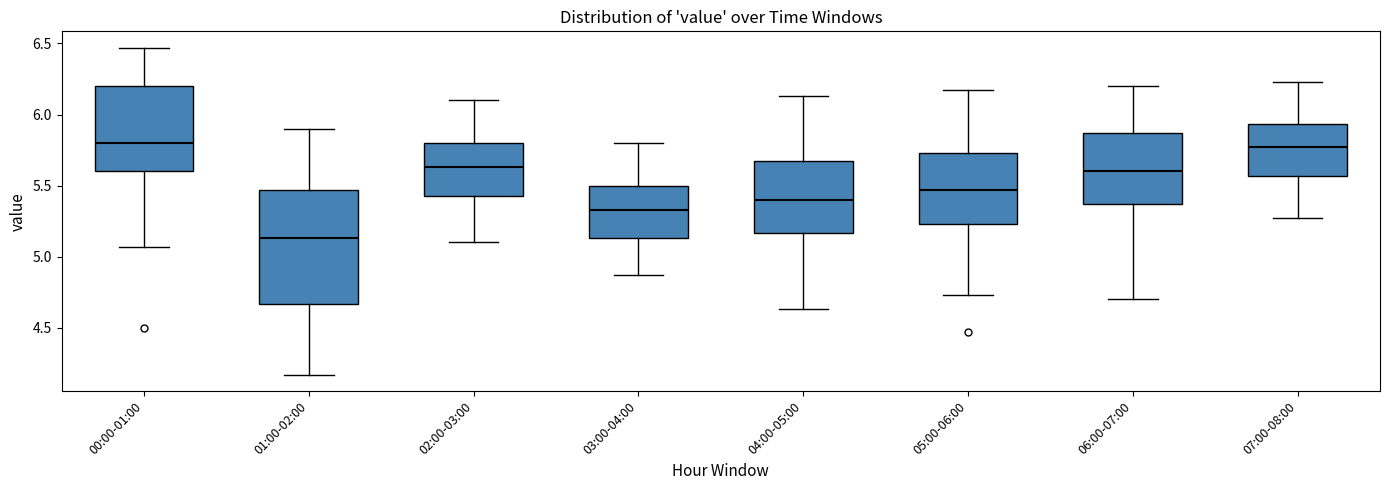

Reading left to right, transcribe this box plot: for each box, give where its median line is, the range the box spans, and where its two whiskers end, as read against the y-axis. The values are not printed on the chart, so give them approximately, as read against the axis.

00:00-01:00: median 5.80, box 5.60 to 6.20, whiskers 5.05 to 6.45
01:00-02:00: median 5.15, box 4.65 to 5.45, whiskers 4.15 to 5.90
02:00-03:00: median 5.65, box 5.45 to 5.80, whiskers 5.10 to 6.10
03:00-04:00: median 5.35, box 5.15 to 5.50, whiskers 4.85 to 5.80
04:00-05:00: median 5.40, box 5.15 to 5.65, whiskers 4.65 to 6.15
05:00-06:00: median 5.45, box 5.25 to 5.75, whiskers 4.75 to 6.15
06:00-07:00: median 5.60, box 5.35 to 5.85, whiskers 4.70 to 6.20
07:00-08:00: median 5.75, box 5.55 to 5.95, whiskers 5.25 to 6.25